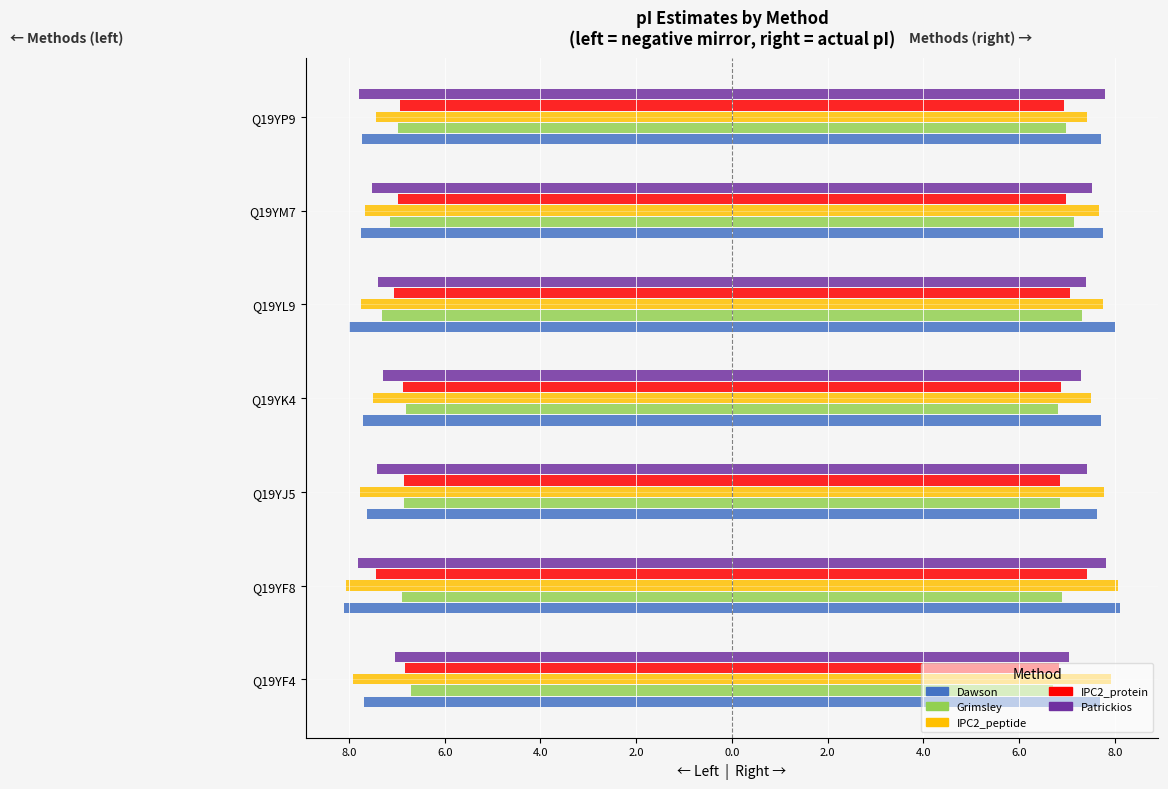

Is it true that Patrickios equals -7.8 at Q19YP9?

True